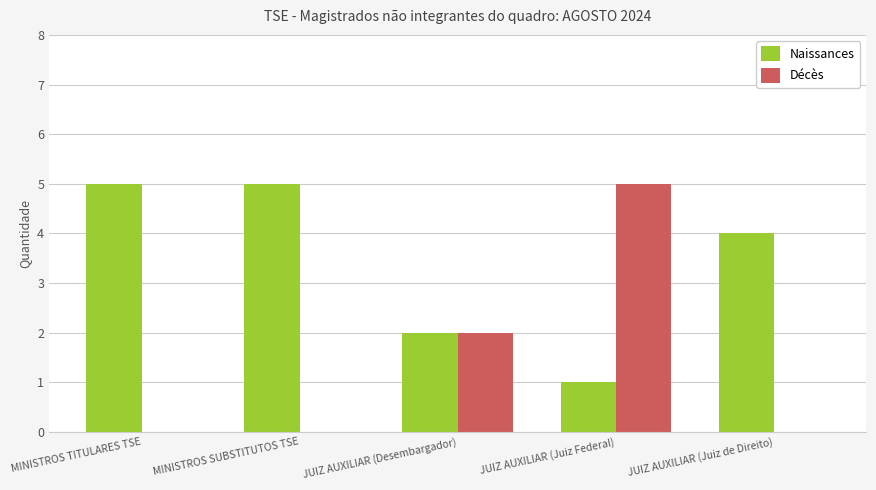

Is the value of Naissances at MINISTROS TITULARES TSE greater than the value of Décès at MINISTROS SUBSTITUTOS TSE?

Yes